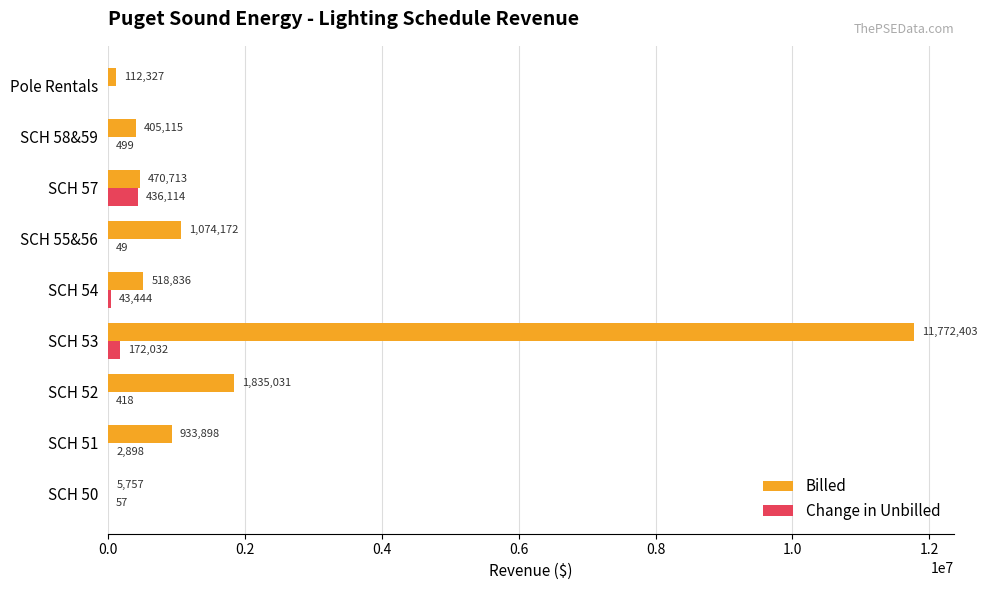

What is the maximum value for Change in Unbilled?

436114